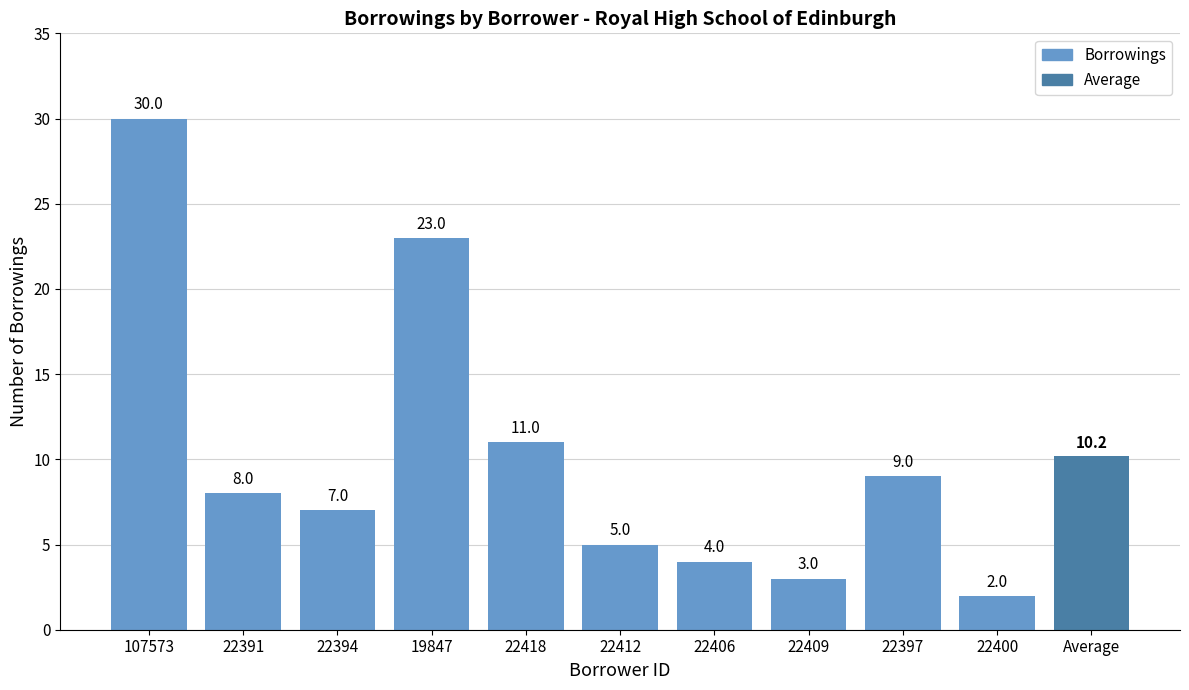

What is the label of the 5th bar from the right?

22412